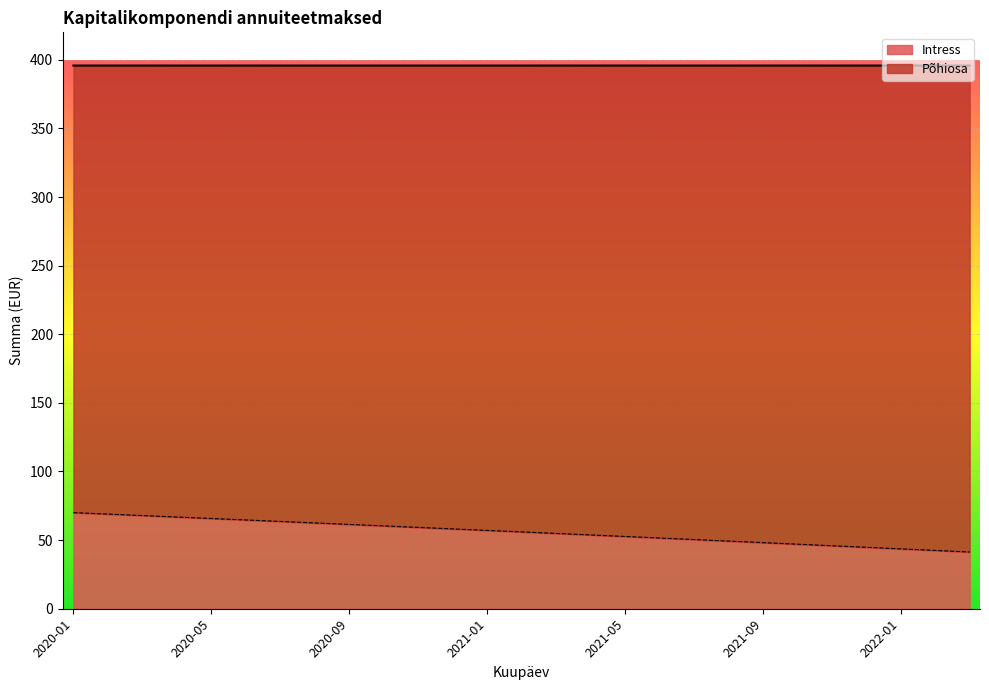

What is the change in value from 2020-02 to 2020-08?

-6.4